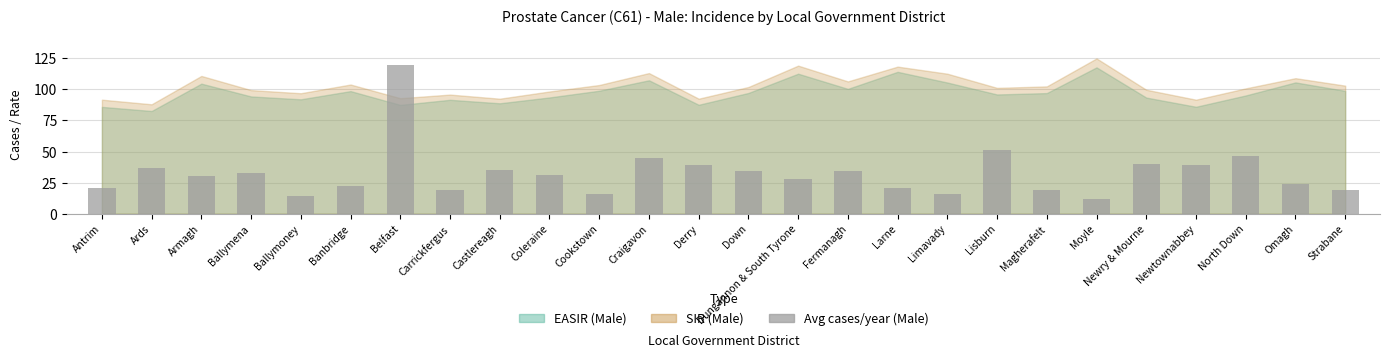

What is the label of the 25th bar from the left?

Omagh